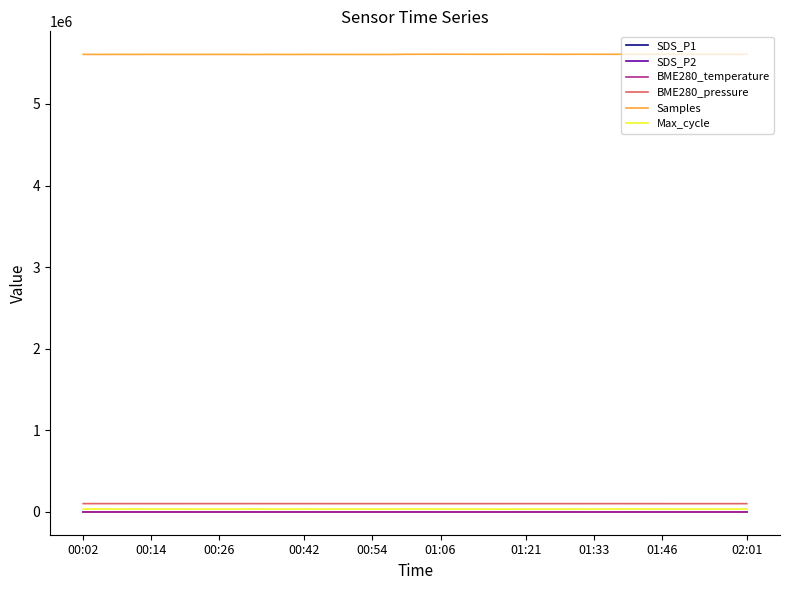

Which series has the largest total across all categories?

Samples